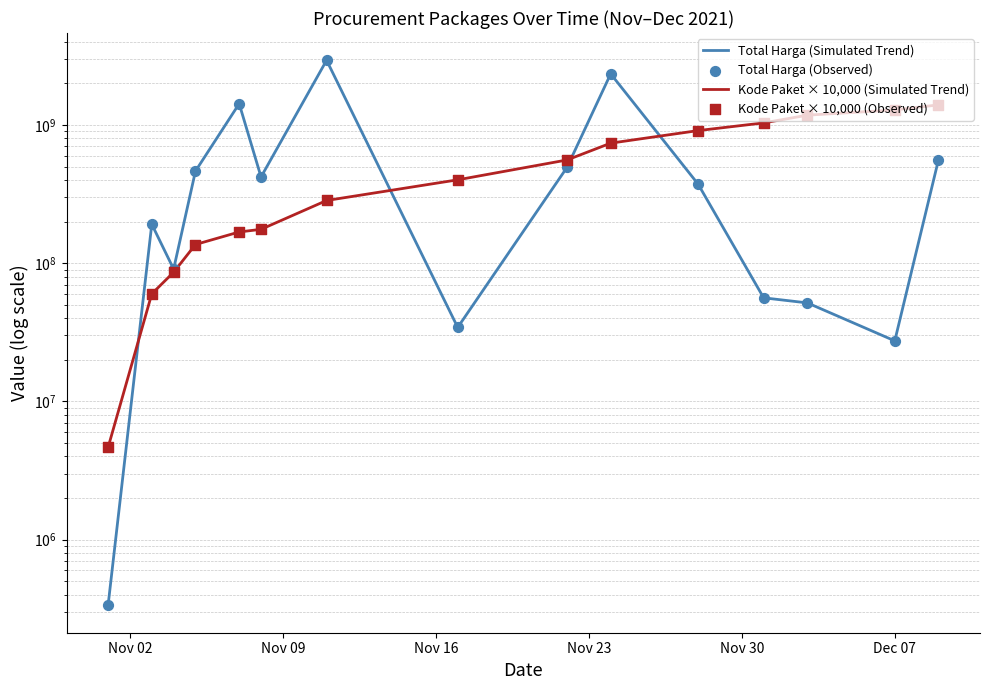

Is the value of Kode Paket × 10,000 (Simulated Trend) at Dec 07 greater than the value of Total Harga (Simulated Trend) at Dec 07?

Yes